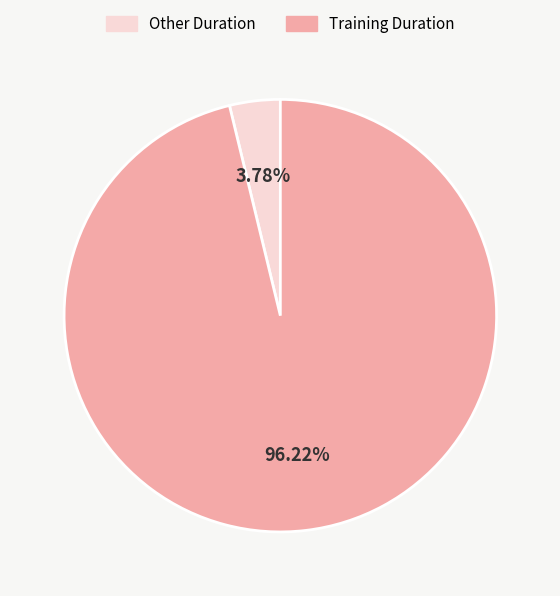

Do Other Duration and Training Duration together represent more than half of the pie?

Yes